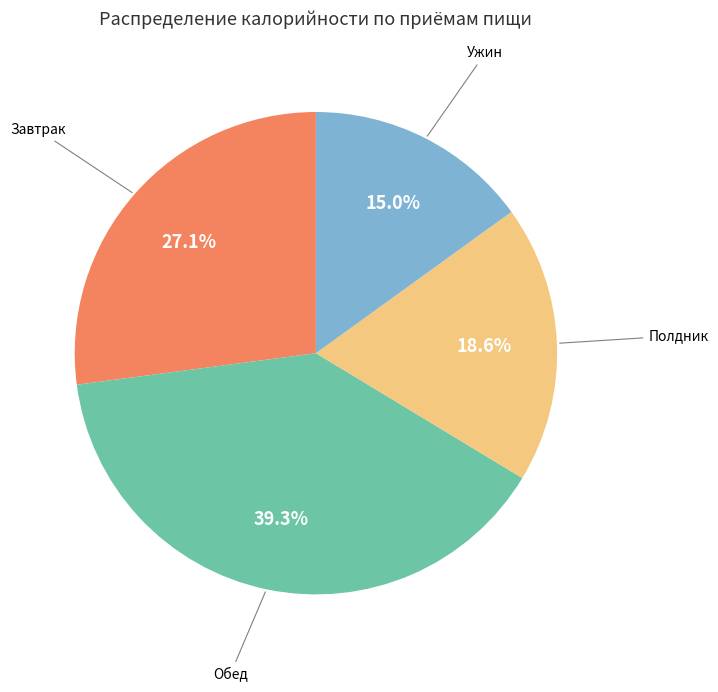

Is there any slice that represents more than half of the pie?

No